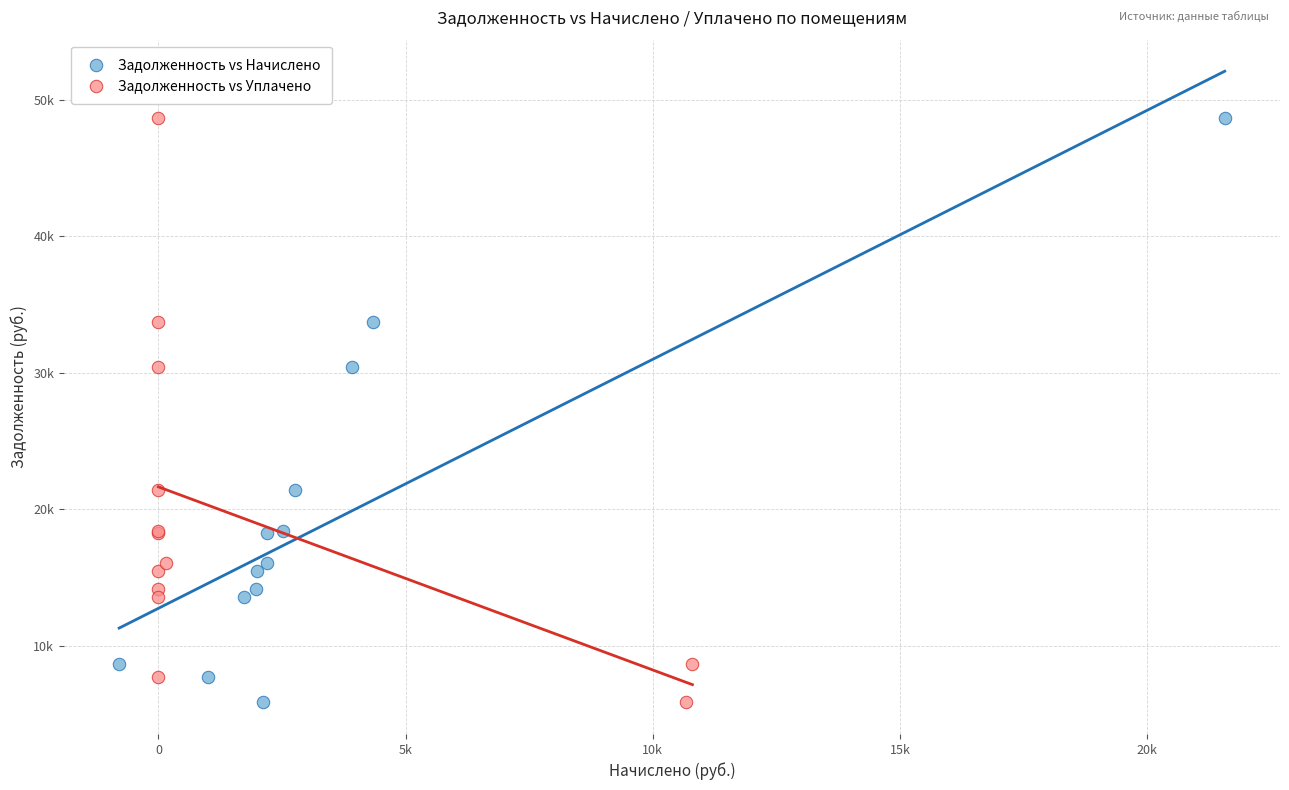

What are all the series names shown in the legend?

Задолженность vs Начислено, Задолженность vs Уплачено